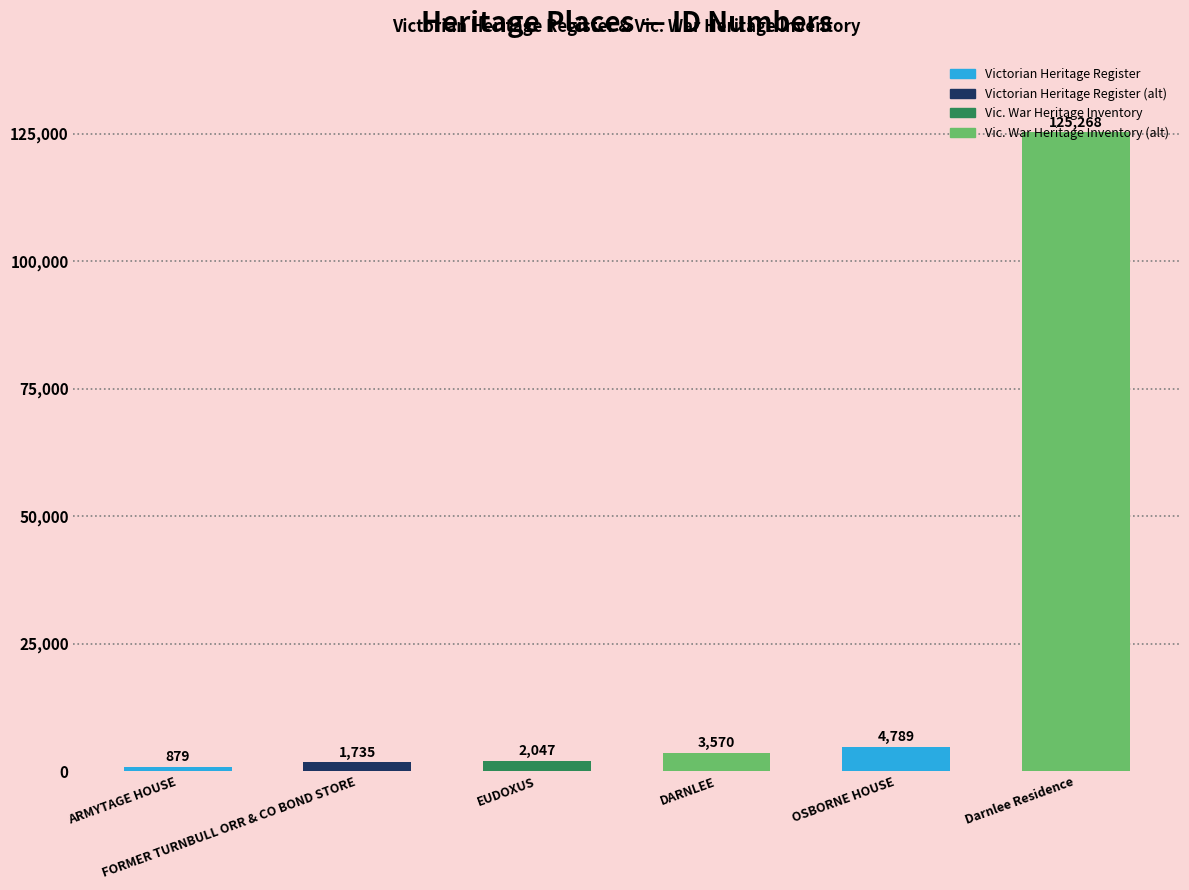

What is the change in value from FORMER TURNBULL ORR & CO BOND STORE to Darnlee Residence?

+123533